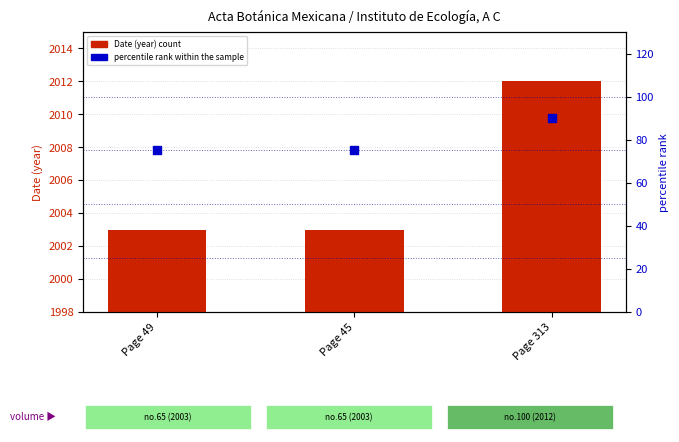

Which series has the largest Y range (max minus min)?

percentile rank within the sample